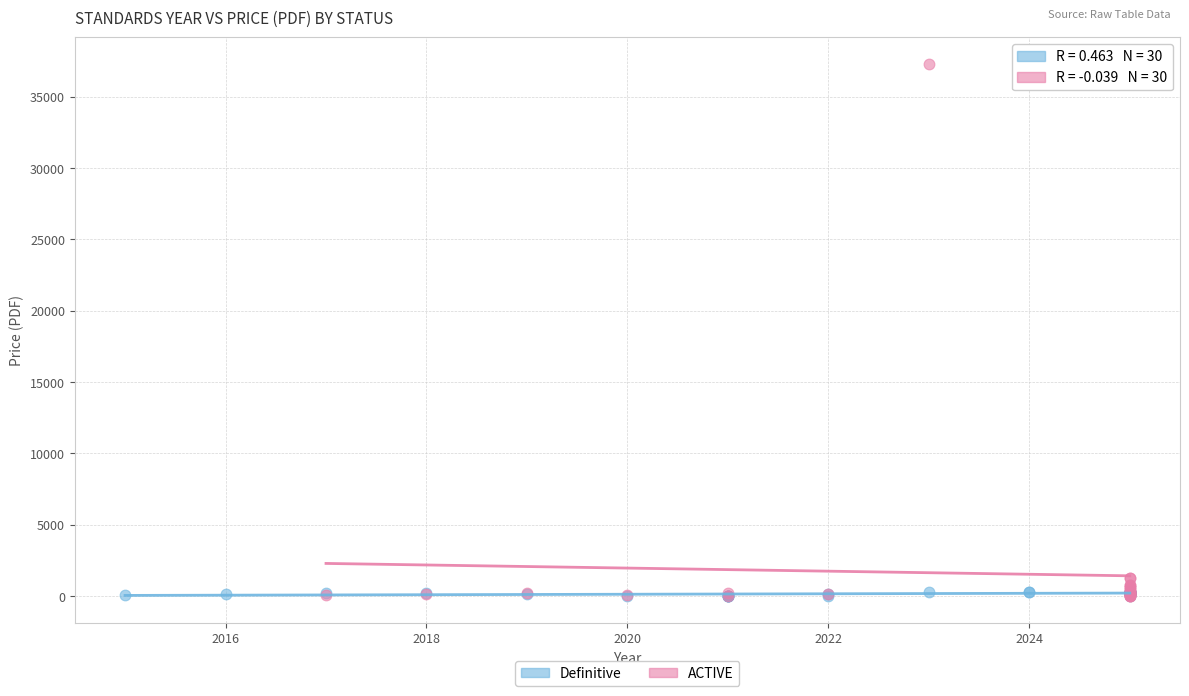

Which series contains the highest Y value?

ACTIVE